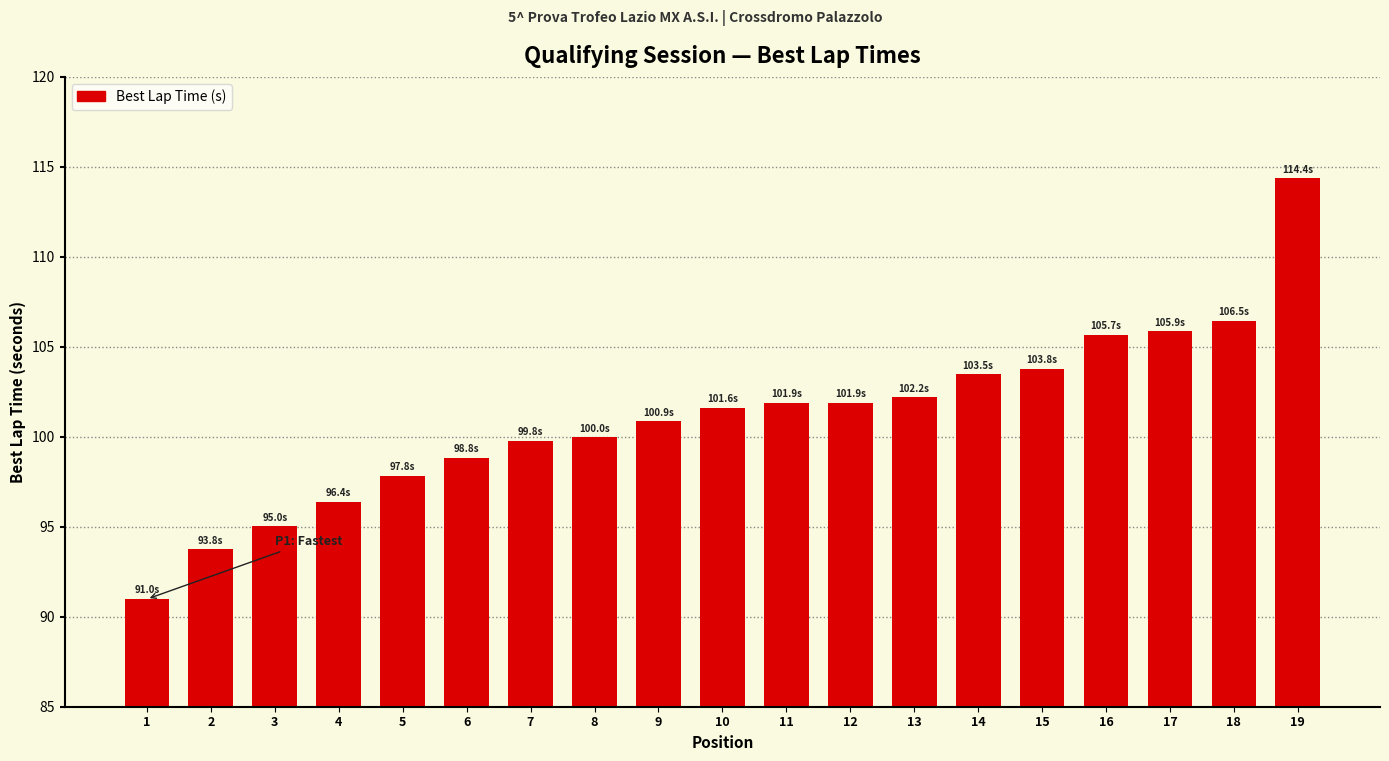

What is the value of the 3rd bar from the left?

95.0